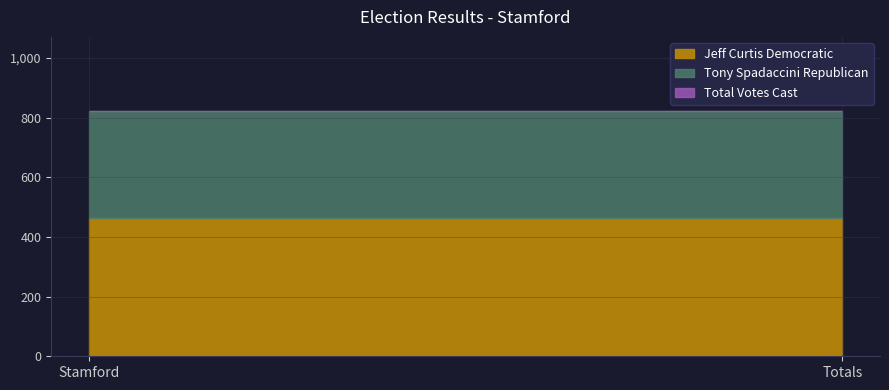

List the series in order of their peak value, lowest first.

Tony Spadaccini Republican, Jeff Curtis Democratic, Total Votes Cast